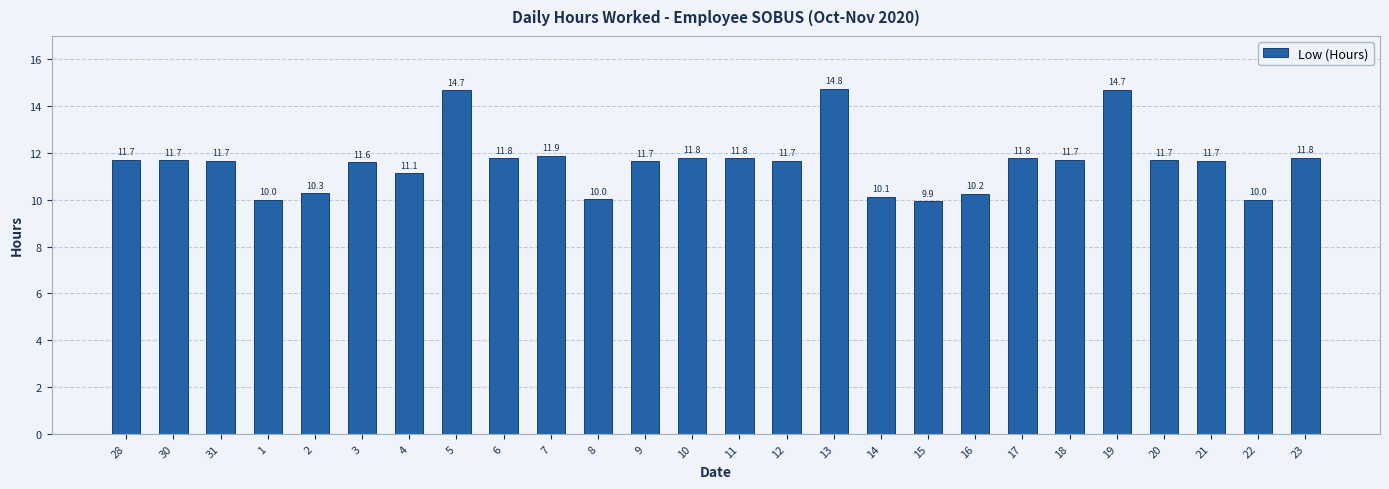

What is the maximum value shown in the chart?

14.8